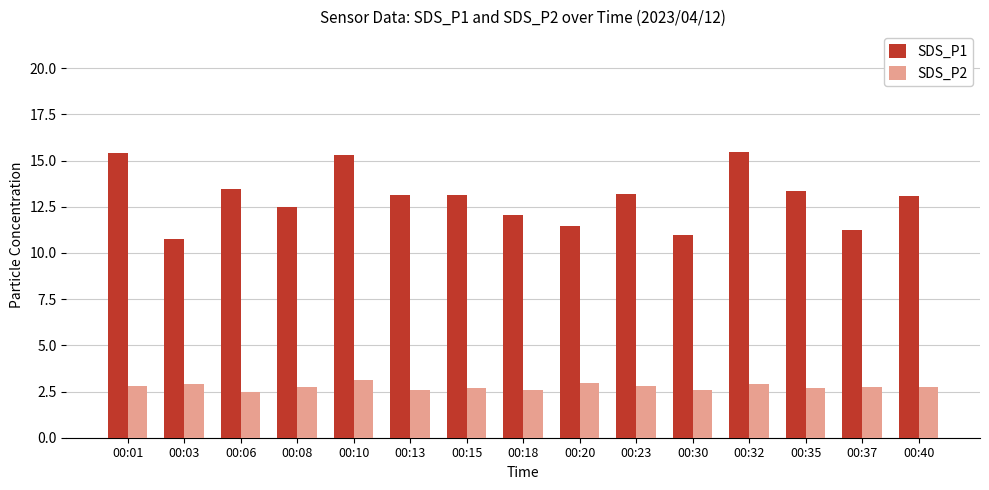

What value does the SDS_P2 series have at 00:18?

2.6